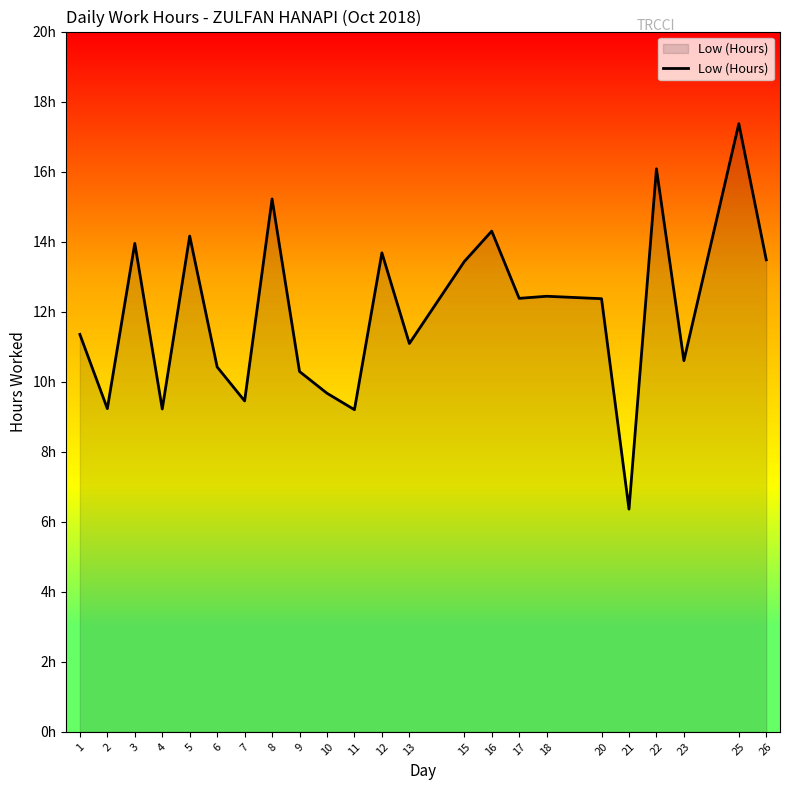

Is it true that the value at 9 is 10.3?

True